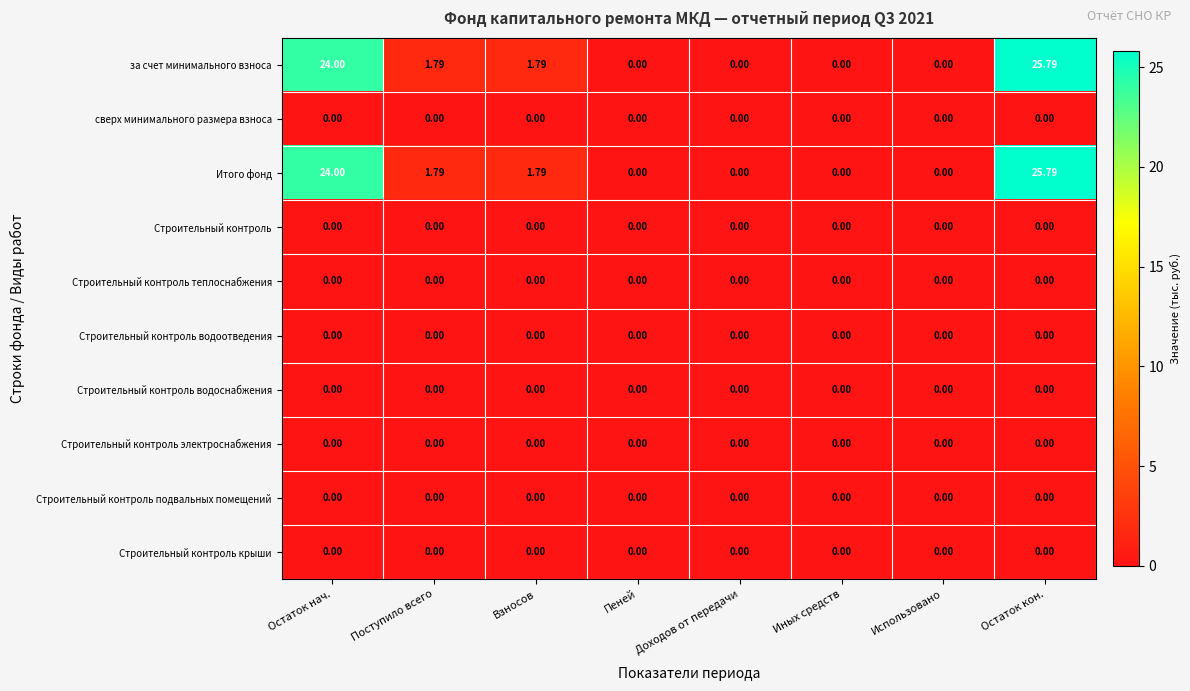

Rank the series by their maximum value, from highest to lowest.

за счет минимального взноса, Итого фонд, сверх минимального размера взноса, Строительный контроль, Строительный контроль теплоснабжения, Строительный контроль водоотведения, Строительный контроль водоснабжения, Строительный контроль электроснабжения, Строительный контроль подвальных помещений, Строительный контроль крыши